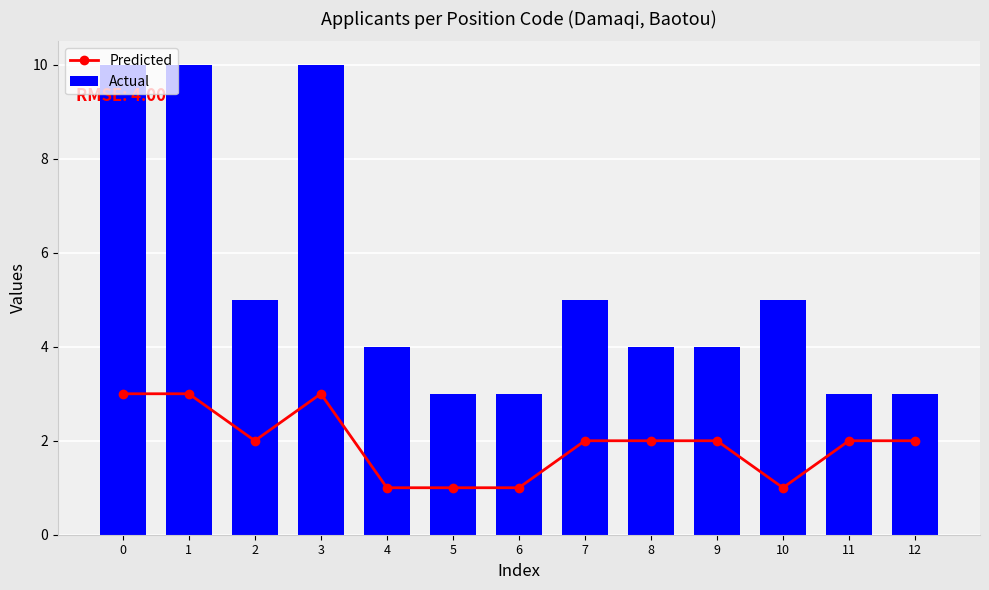

Rank the series by their average value, from lowest to highest.

Predicted, Actual